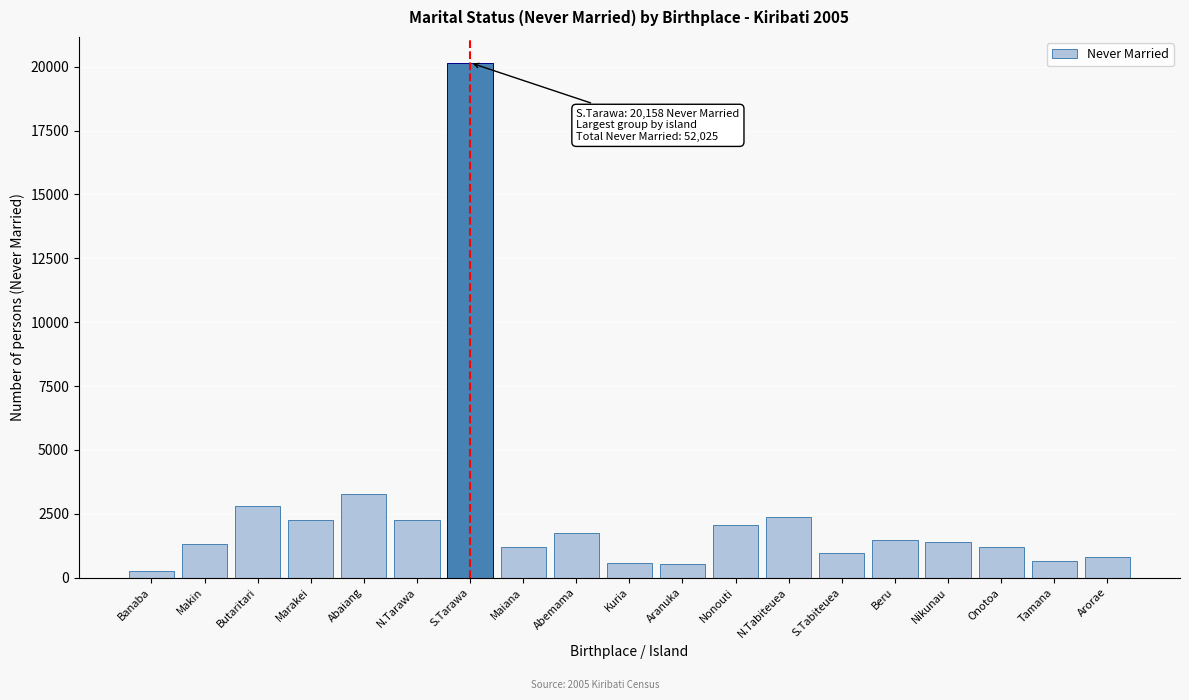

What is the maximum value shown in the chart?

20158